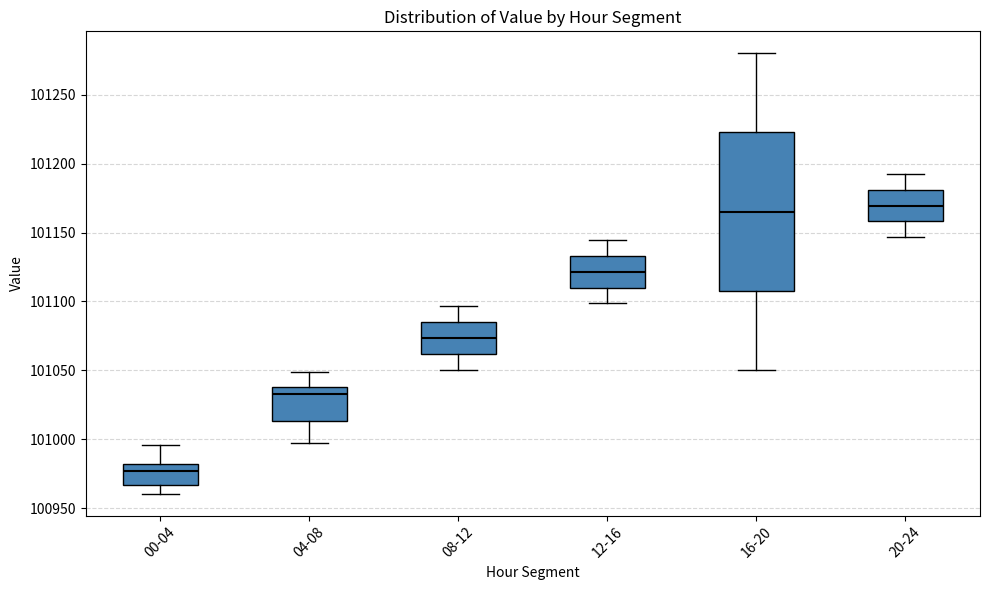

Which box's median line is the lowest?

00-04